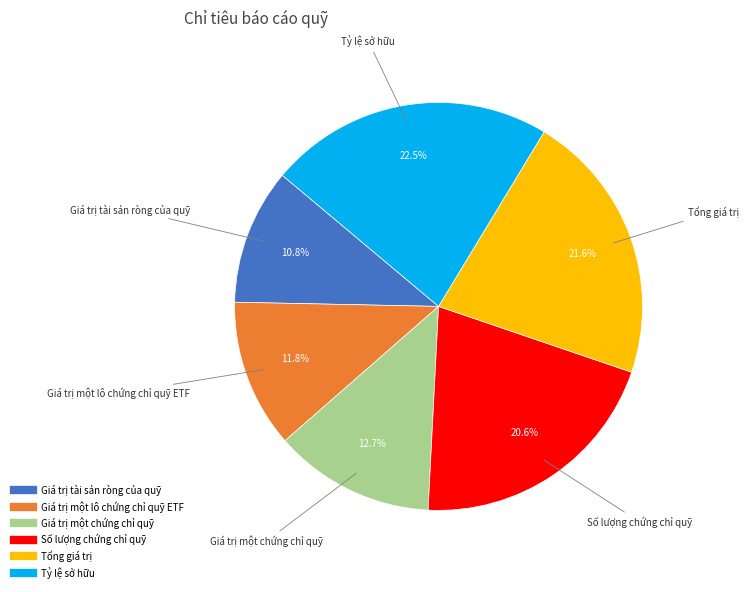

Between Giá trị một lô chứng chỉ quỹ ETF and Tỷ lệ sở hữu, which is larger?

Tỷ lệ sở hữu